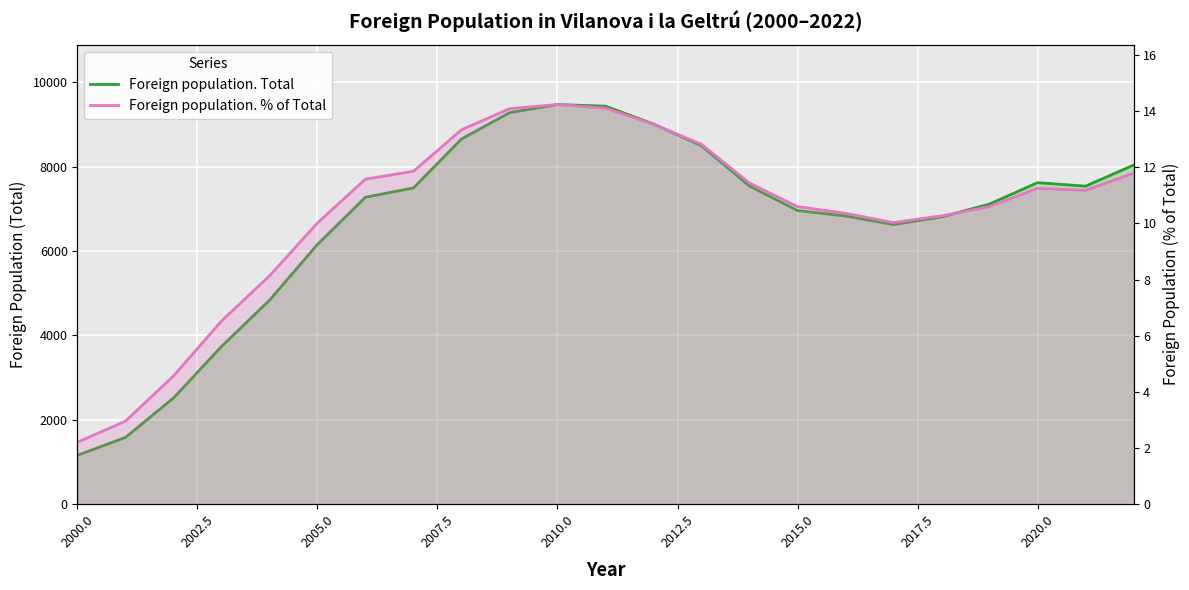

Reading left to right, extract all data points from this chart.

Foreign population. Total: 1153.0	1577.0	2512.0	3734.0	4832.0	6157.0	7277.0	7497.0	8658.0	9283.0	9476.0	9437.0	9014.0	8497.0	7541.0	6961.0	6832.0	6628.0	6807.0	7114.0	7622.0	7539.0	8038.0
Foreign population. % of Total: 2.2	3.0	4.6	6.5	8.1	10.0	11.6	11.9	13.3	14.1	14.2	14.1	13.5	12.8	11.4	10.6	10.4	10.0	10.3	10.6	11.2	11.2	11.8